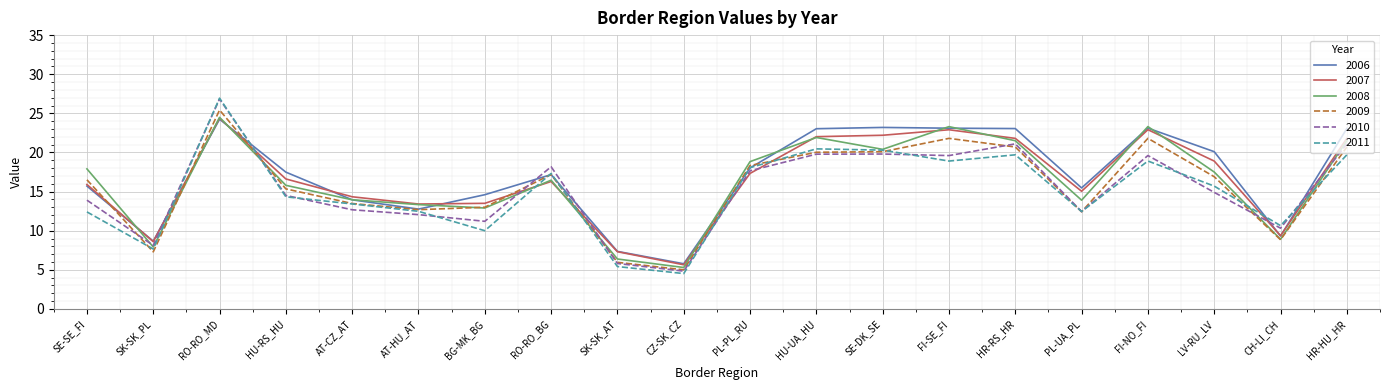

What are all the series names shown in the legend?

2006, 2007, 2008, 2009, 2010, 2011